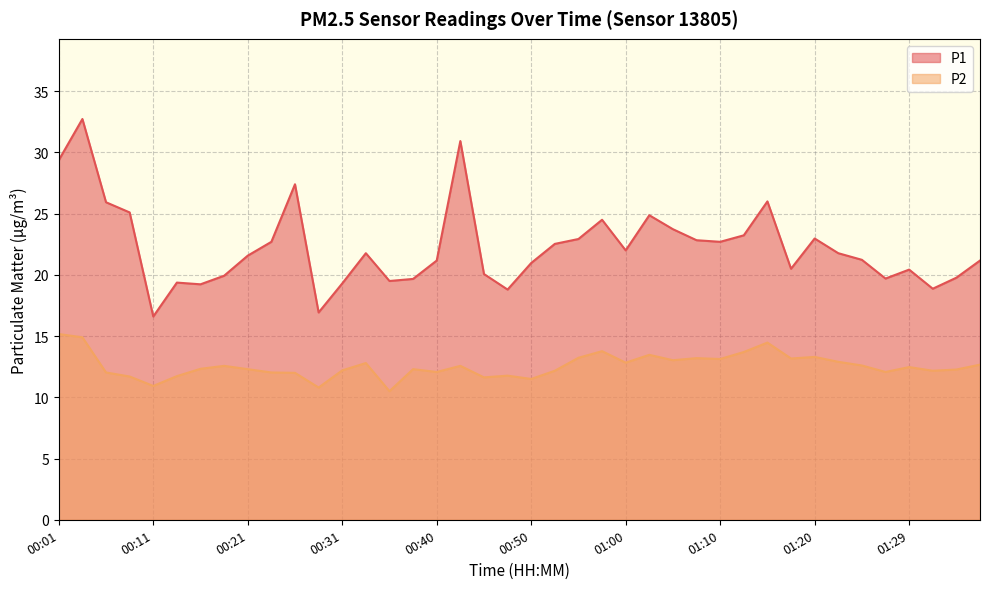

True or false: P1 and P2 intersect in this chart.

False